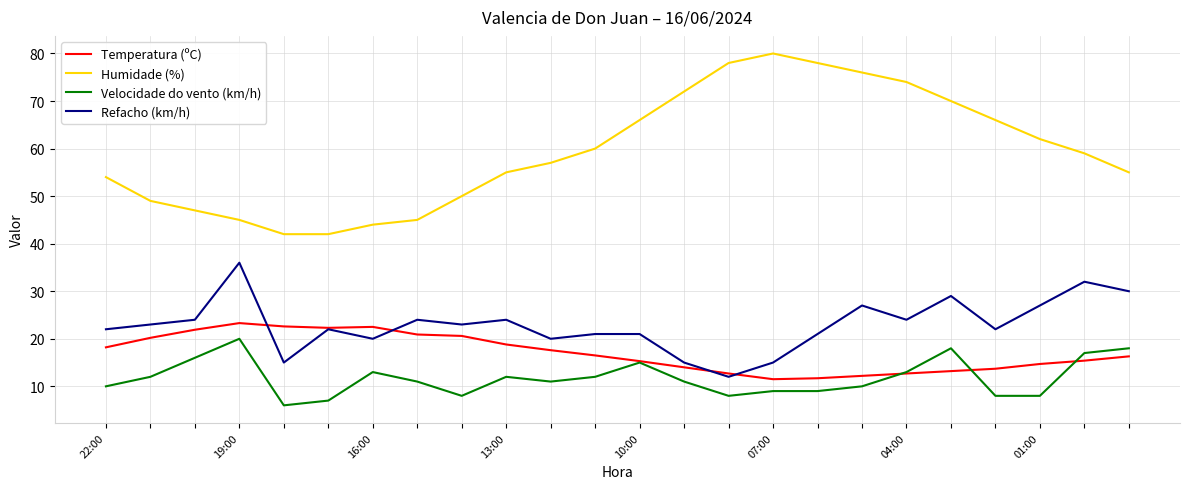

What is the minimum value for Velocidade do vento (km/h)?

6.0